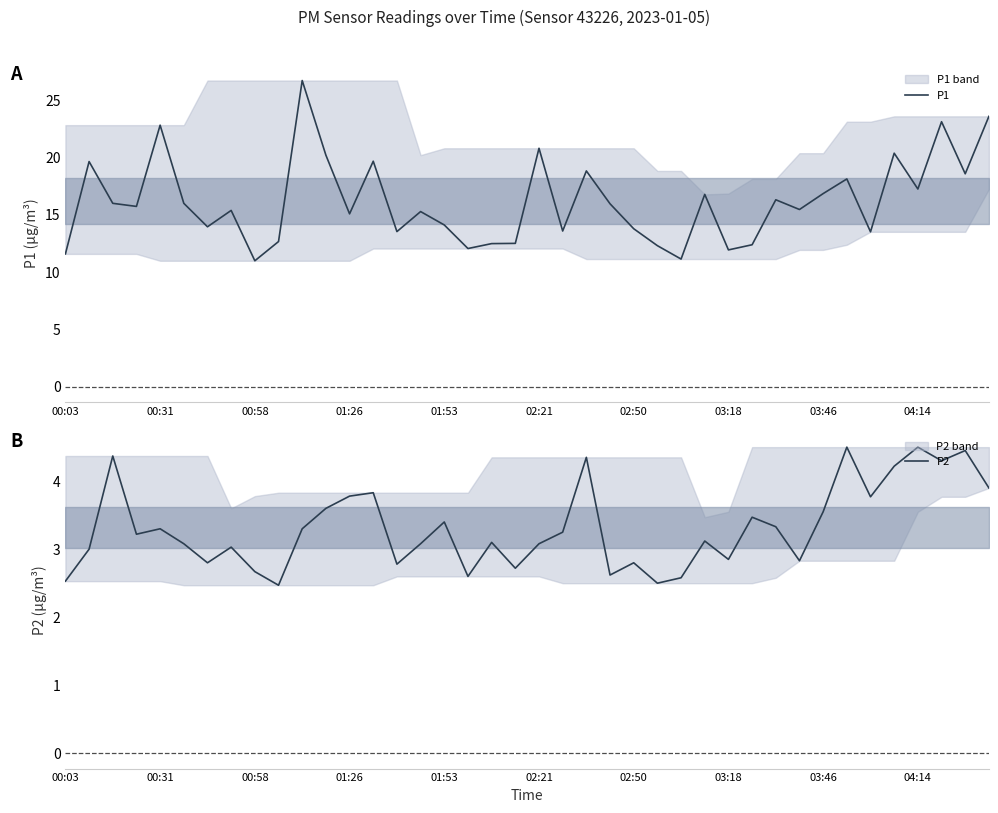

What are all the series names shown in the legend?

P1, P2